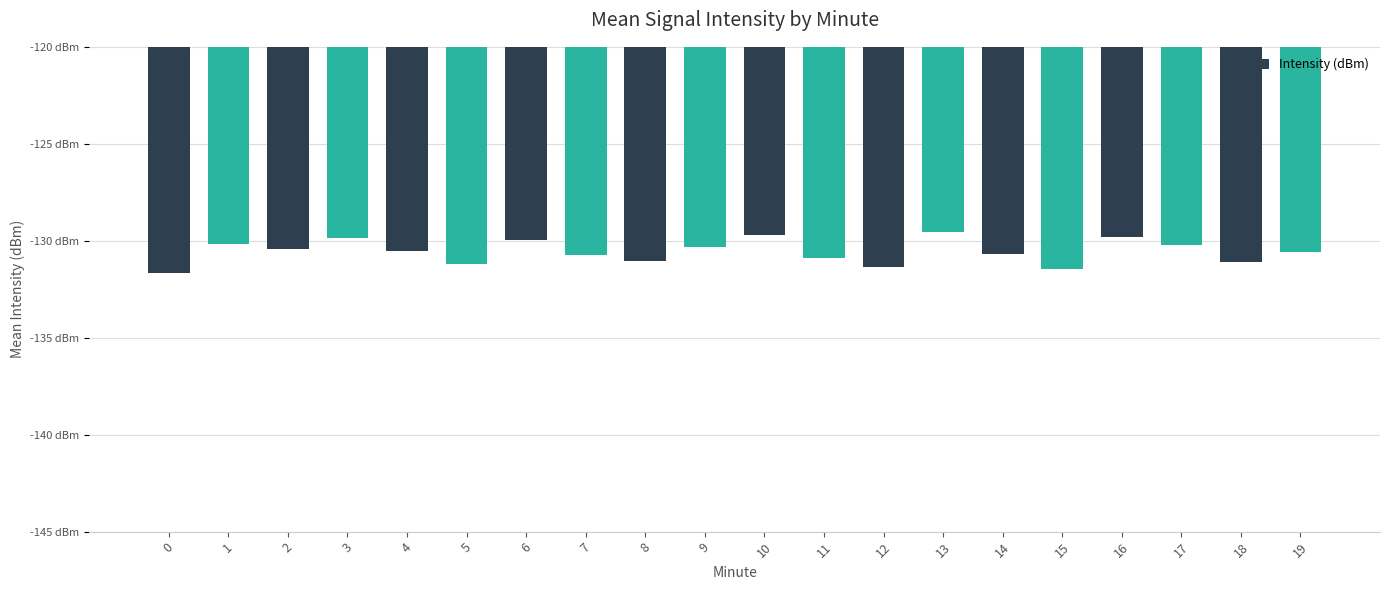

Which label corresponds to the largest value in the chart?

13